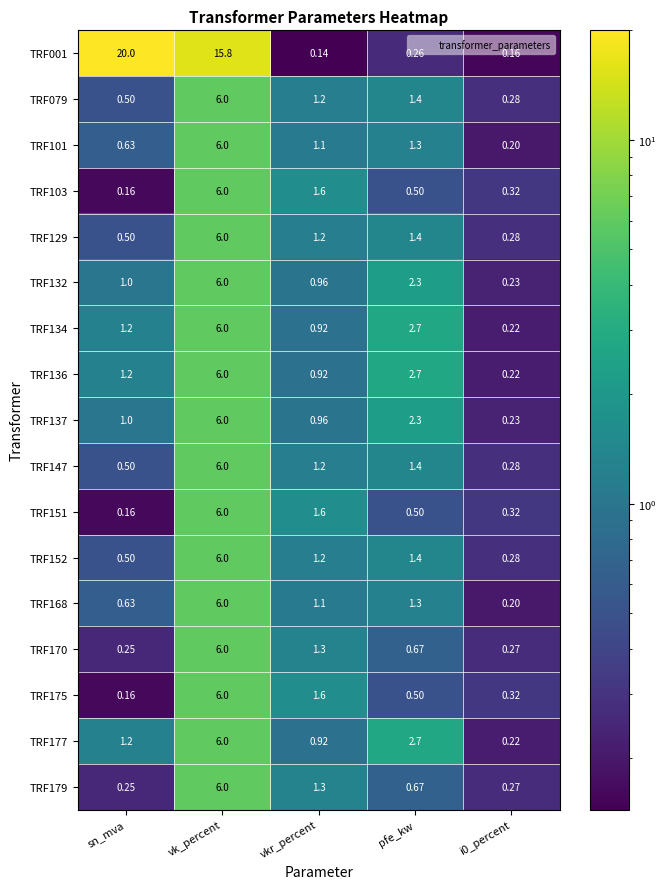

Where is TRF103 nearest to the value 3?

vkr_percent